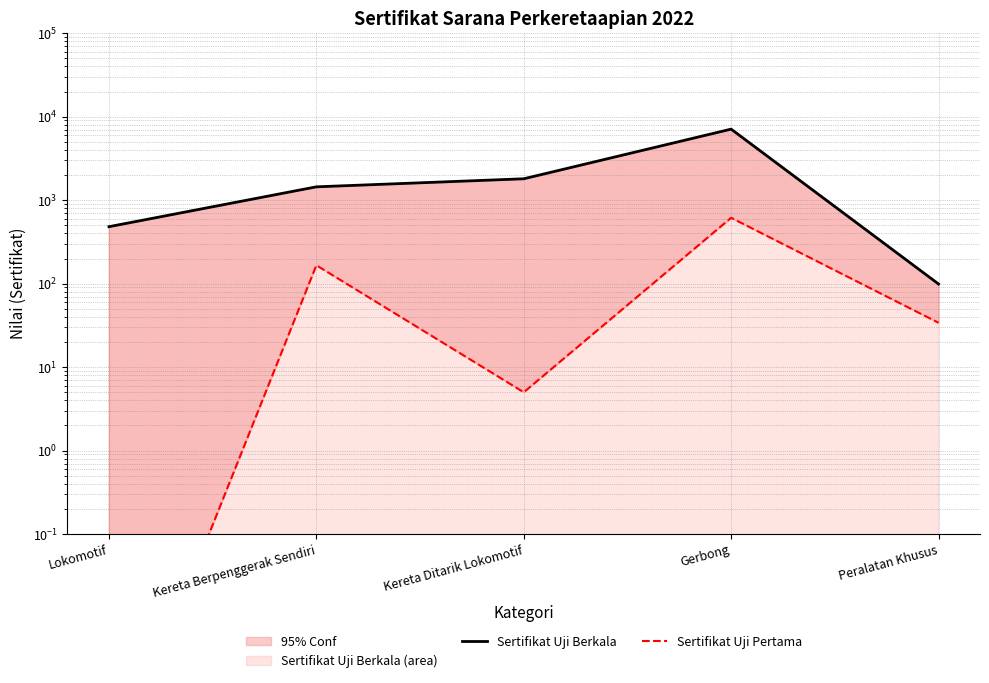

Which series has the largest range (max minus min)?

Sertifikat Uji Berkala